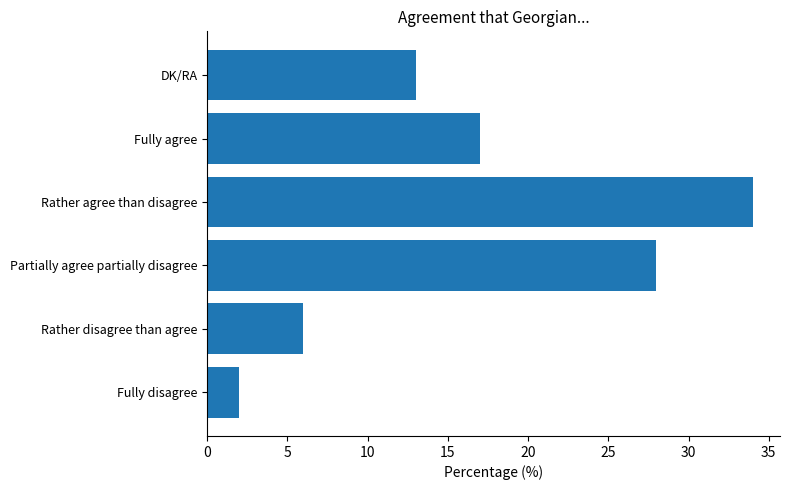

What is the sum of all values?

100